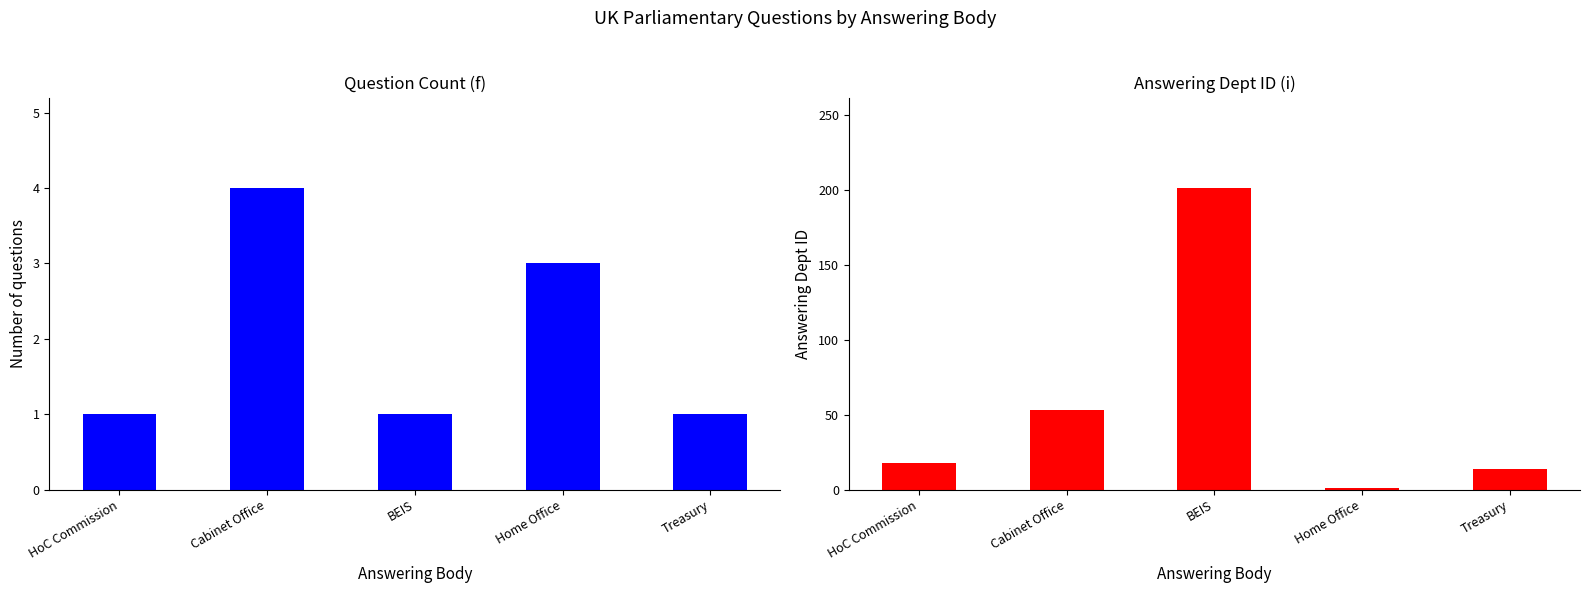

What is the difference between the highest and lowest values at Treasury?

13